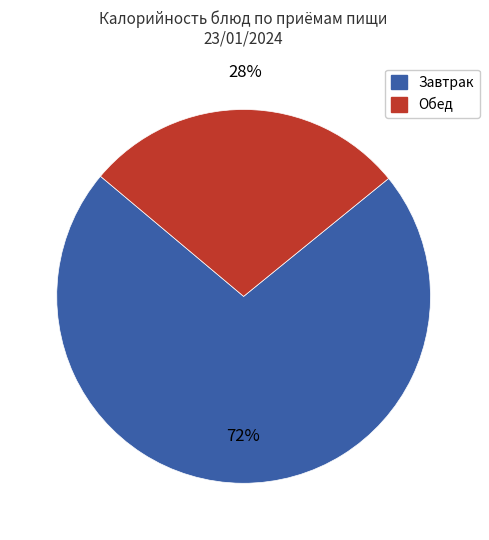

Is there any slice that represents more than half of the pie?

Yes